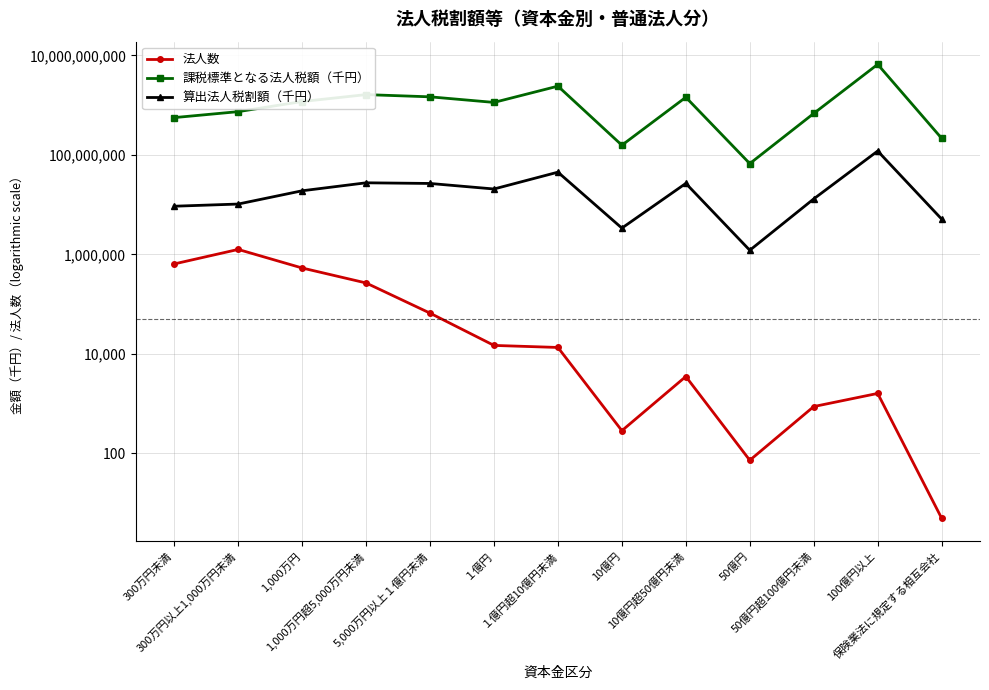

What is the label of the 7th point from the left?

１億円超10億円未満